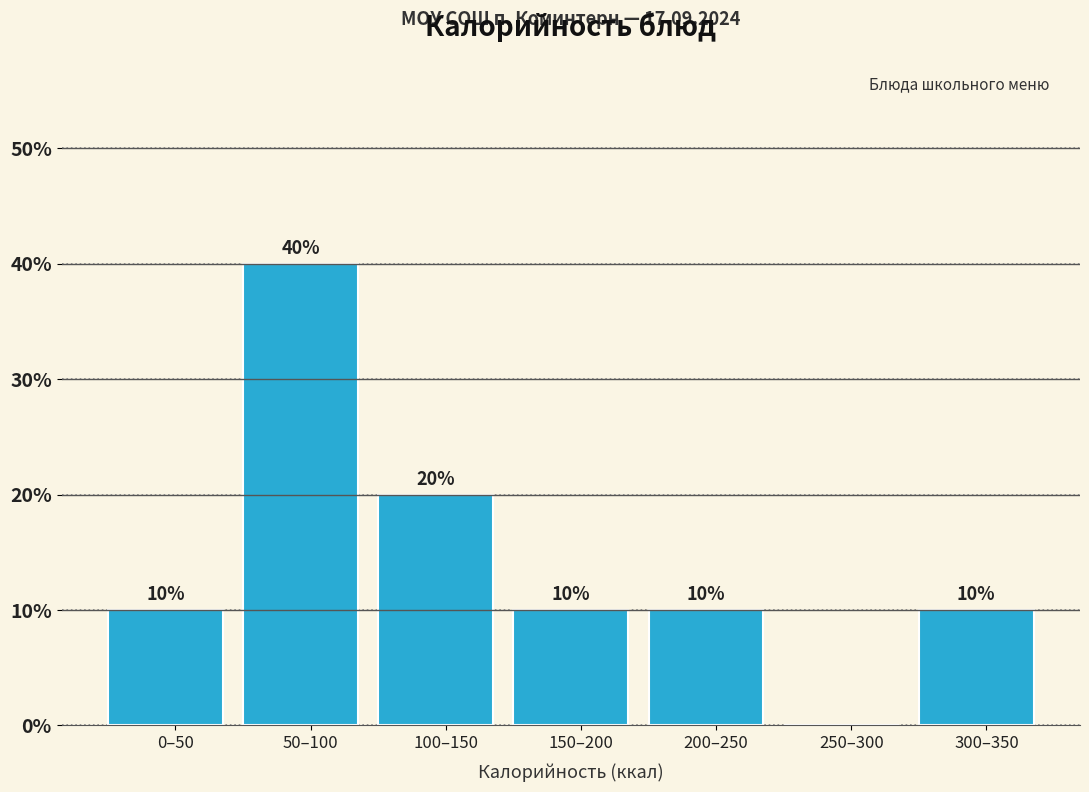

Reading right to left, list all the values displayed in this chart.

300–350=10	250–300=0	200–250=10	150–200=10	100–150=20	50–100=40	0–50=10